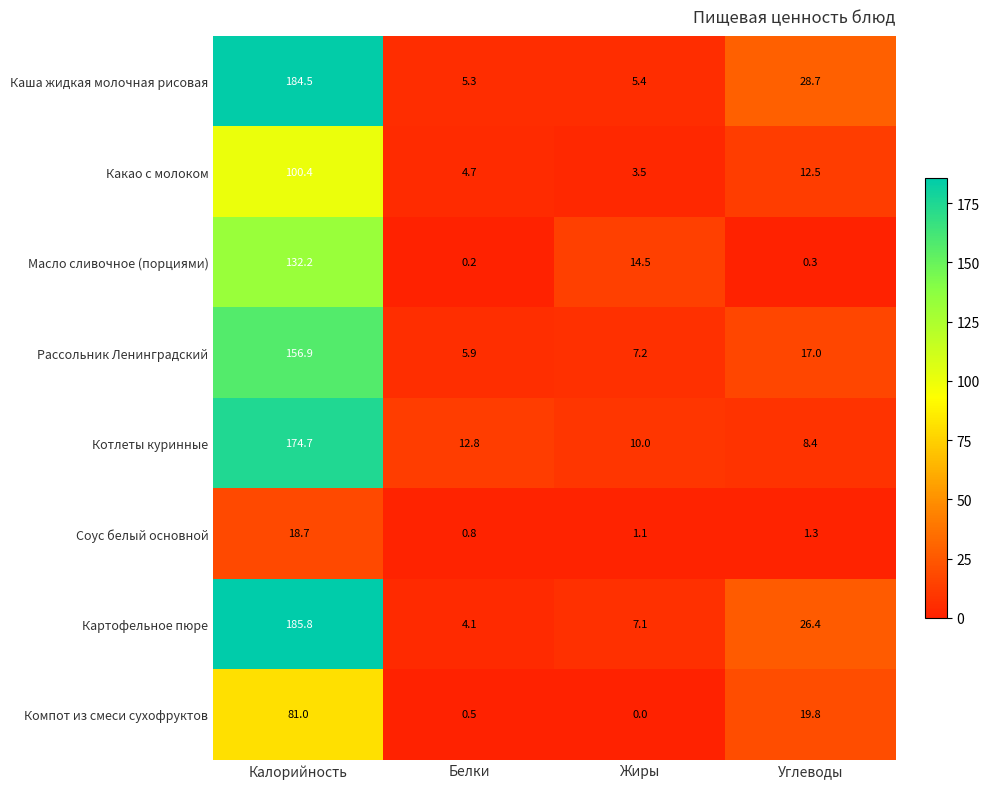

At which category is the sum across all series the highest?

Калорийность